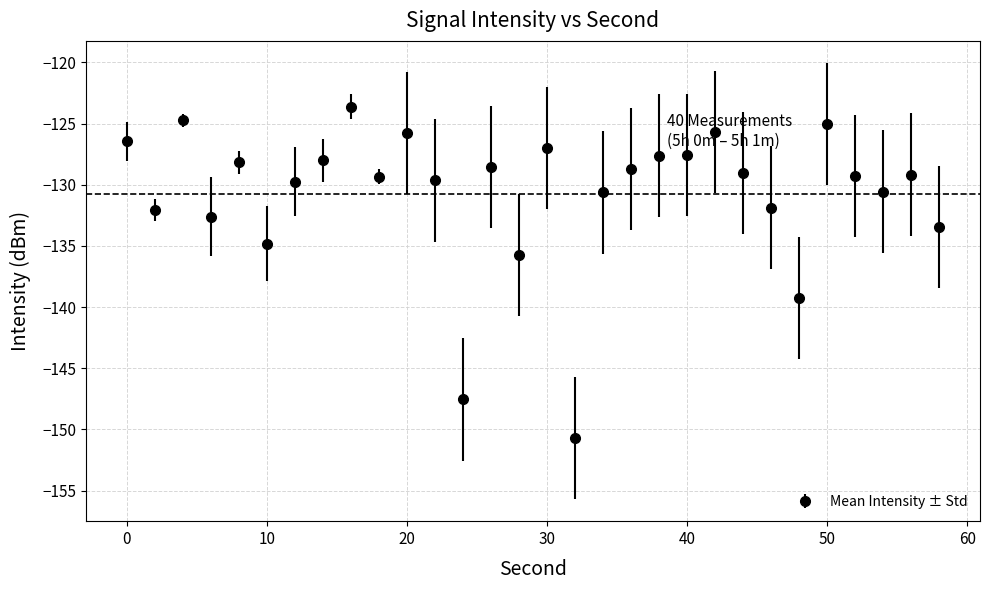

What is the value of the 22nd point from the left?

-125.7